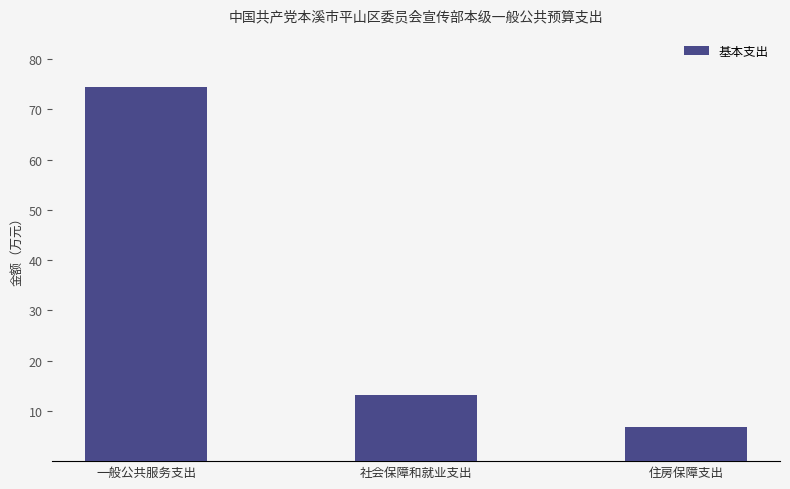

What is the average value?

31.5